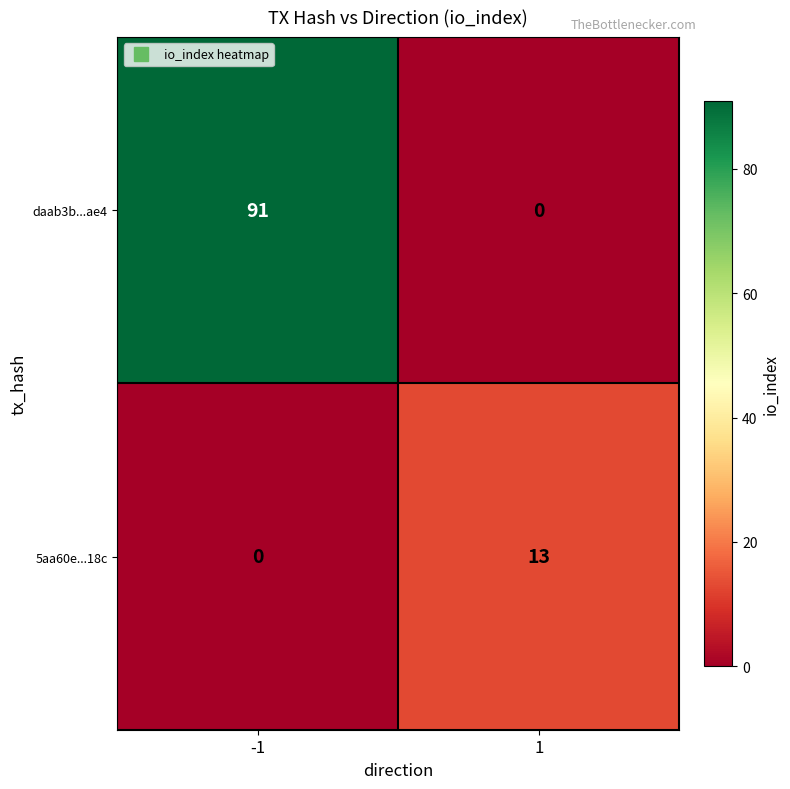

The value of 5aa60e...18c at 1 is 13. True or false?

True